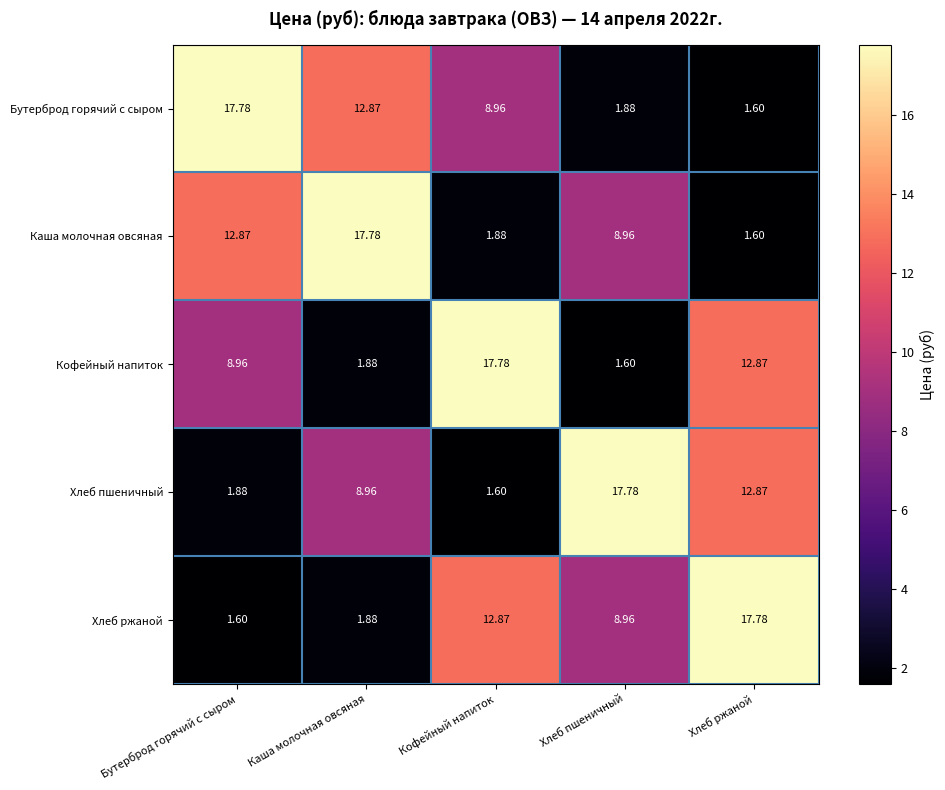

List the labels in order of Бутерброд горячий с сыром value, smallest first.

Хлеб ржаной, Хлеб пшеничный, Кофейный напиток, Каша молочная овсяная, Бутерброд горячий с сыром